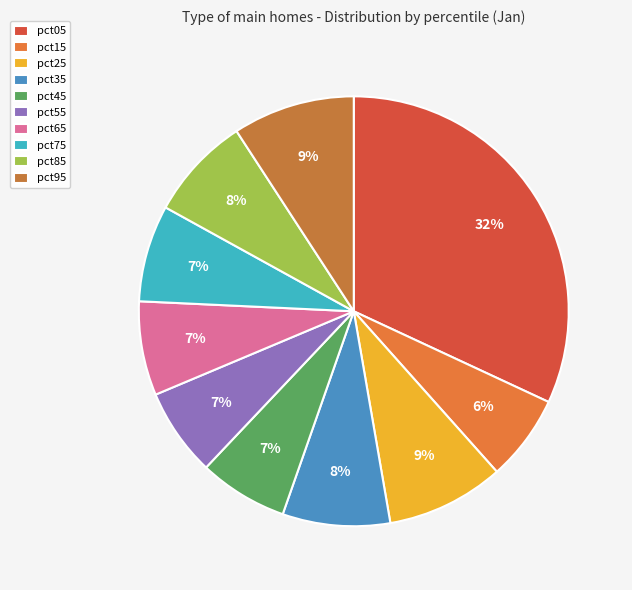

How many slices are in this pie chart?

10